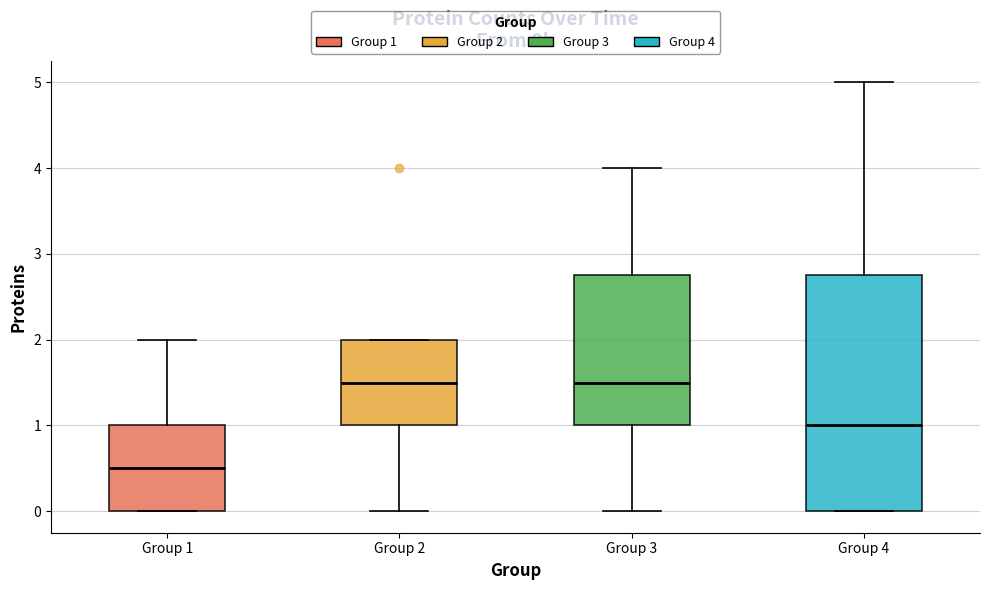

Where is the lower edge of the box for Group 1 on the y-axis? The values are not printed on the chart, so give them approximately, as read against the axis.

0.0